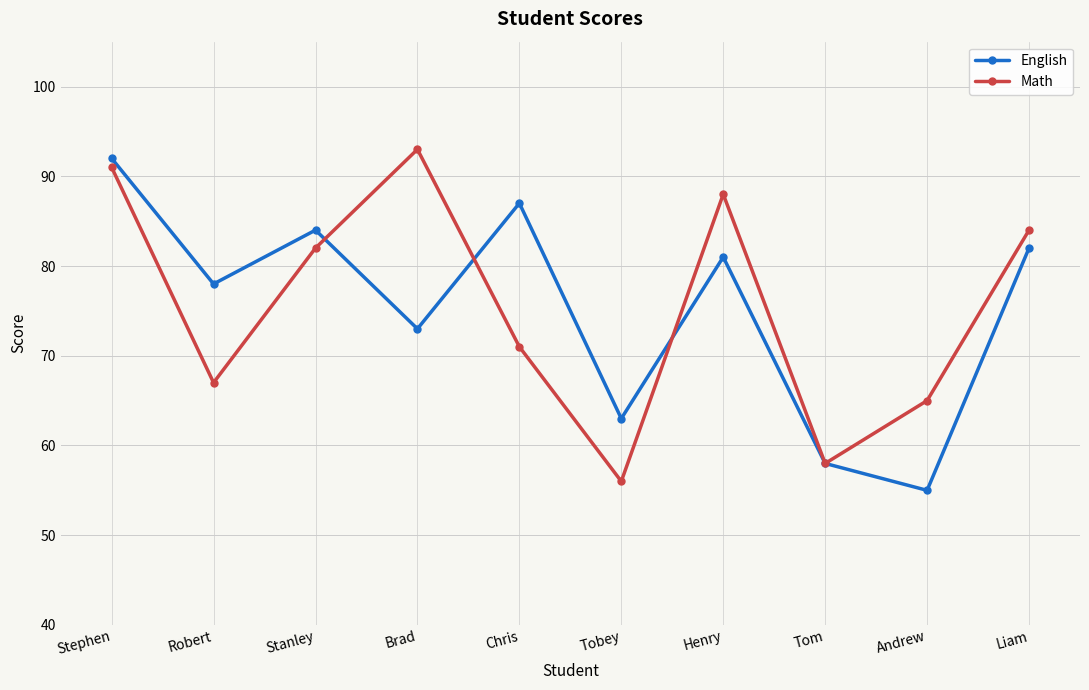

What value does the Math series have at Robert, to the nearest 10?

70